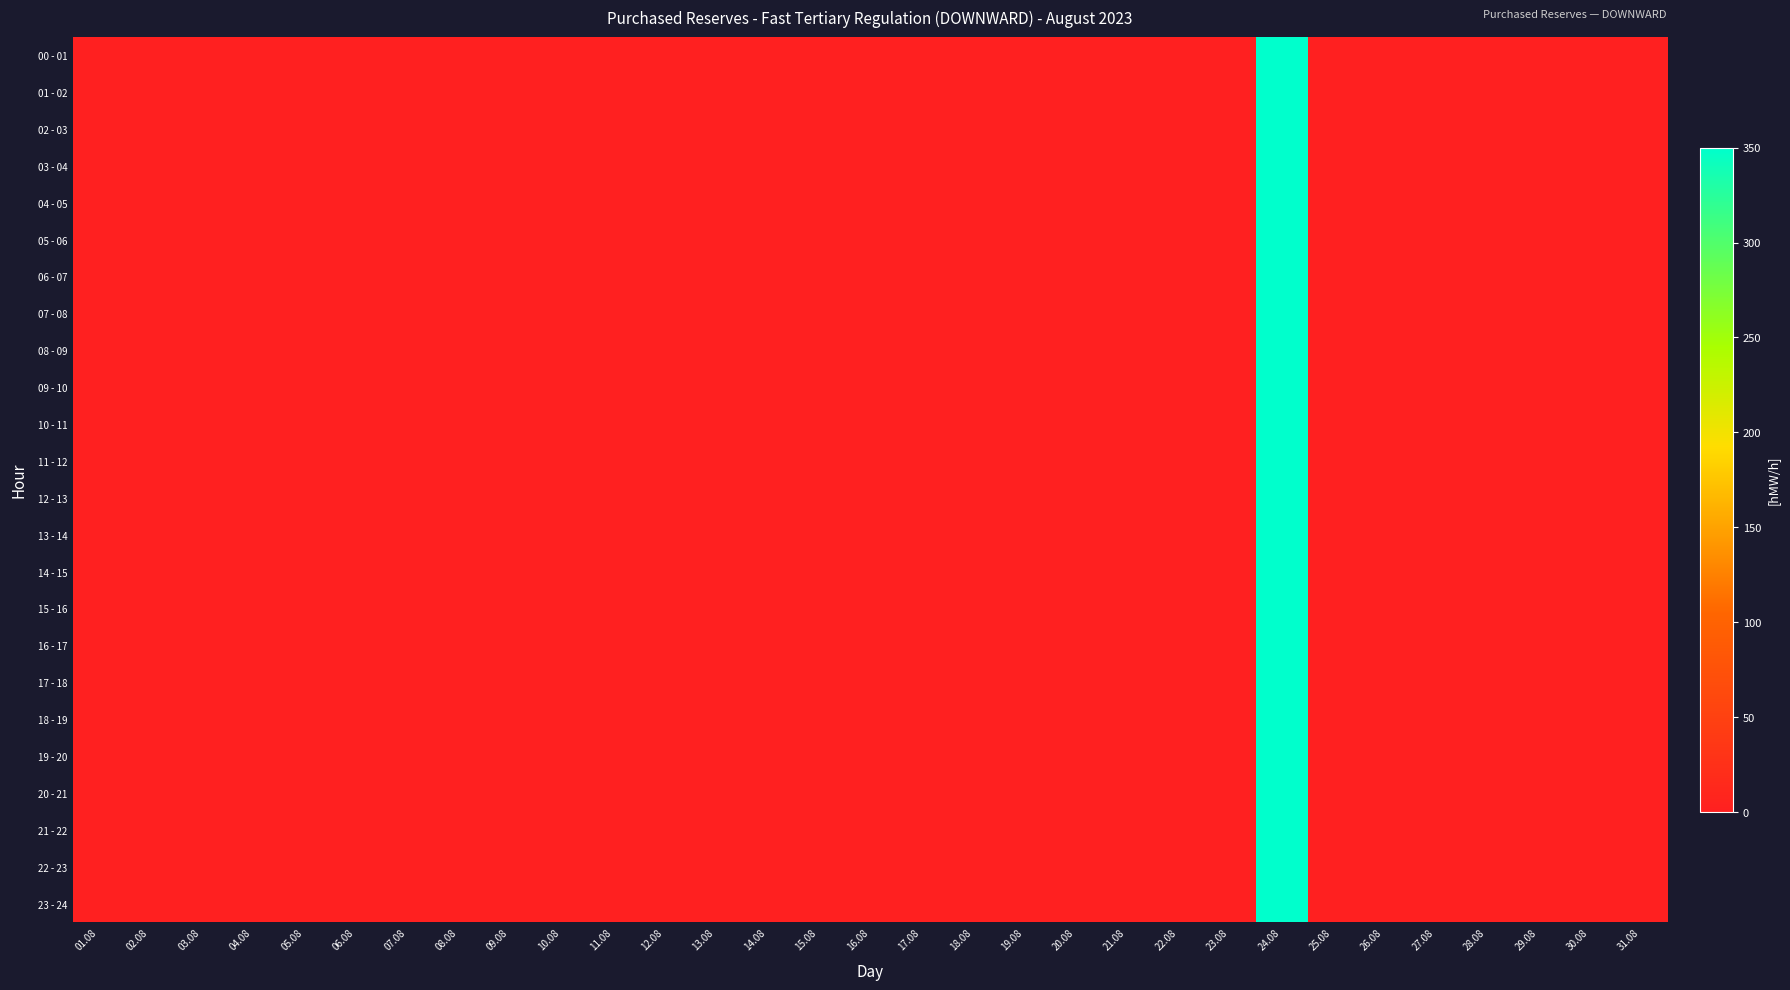

Reading left to right, transcribe all the data shown in this chart.

00 - 01: 01.08=0	02.08=0	03.08=0	04.08=0	05.08=0	06.08=0	07.08=0	08.08=0	09.08=0	10.08=0	11.08=0	12.08=0	13.08=0	14.08=0	15.08=0	16.08=0	17.08=0	18.08=0	19.08=0	20.08=0	21.08=0	22.08=0	23.08=0	24.08=350	25.08=0	26.08=0	27.08=0	28.08=0	29.08=0	30.08=0	31.08=0
01 - 02: 01.08=0	02.08=0	03.08=0	04.08=0	05.08=0	06.08=0	07.08=0	08.08=0	09.08=0	10.08=0	11.08=0	12.08=0	13.08=0	14.08=0	15.08=0	16.08=0	17.08=0	18.08=0	19.08=0	20.08=0	21.08=0	22.08=0	23.08=0	24.08=350	25.08=0	26.08=0	27.08=0	28.08=0	29.08=0	30.08=0	31.08=0
02 - 03: 01.08=0	02.08=0	03.08=0	04.08=0	05.08=0	06.08=0	07.08=0	08.08=0	09.08=0	10.08=0	11.08=0	12.08=0	13.08=0	14.08=0	15.08=0	16.08=0	17.08=0	18.08=0	19.08=0	20.08=0	21.08=0	22.08=0	23.08=0	24.08=350	25.08=0	26.08=0	27.08=0	28.08=0	29.08=0	30.08=0	31.08=0
03 - 04: 01.08=0	02.08=0	03.08=0	04.08=0	05.08=0	06.08=0	07.08=0	08.08=0	09.08=0	10.08=0	11.08=0	12.08=0	13.08=0	14.08=0	15.08=0	16.08=0	17.08=0	18.08=0	19.08=0	20.08=0	21.08=0	22.08=0	23.08=0	24.08=350	25.08=0	26.08=0	27.08=0	28.08=0	29.08=0	30.08=0	31.08=0
04 - 05: 01.08=0	02.08=0	03.08=0	04.08=0	05.08=0	06.08=0	07.08=0	08.08=0	09.08=0	10.08=0	11.08=0	12.08=0	13.08=0	14.08=0	15.08=0	16.08=0	17.08=0	18.08=0	19.08=0	20.08=0	21.08=0	22.08=0	23.08=0	24.08=350	25.08=0	26.08=0	27.08=0	28.08=0	29.08=0	30.08=0	31.08=0
05 - 06: 01.08=0	02.08=0	03.08=0	04.08=0	05.08=0	06.08=0	07.08=0	08.08=0	09.08=0	10.08=0	11.08=0	12.08=0	13.08=0	14.08=0	15.08=0	16.08=0	17.08=0	18.08=0	19.08=0	20.08=0	21.08=0	22.08=0	23.08=0	24.08=350	25.08=0	26.08=0	27.08=0	28.08=0	29.08=0	30.08=0	31.08=0
06 - 07: 01.08=0	02.08=0	03.08=0	04.08=0	05.08=0	06.08=0	07.08=0	08.08=0	09.08=0	10.08=0	11.08=0	12.08=0	13.08=0	14.08=0	15.08=0	16.08=0	17.08=0	18.08=0	19.08=0	20.08=0	21.08=0	22.08=0	23.08=0	24.08=350	25.08=0	26.08=0	27.08=0	28.08=0	29.08=0	30.08=0	31.08=0
07 - 08: 01.08=0	02.08=0	03.08=0	04.08=0	05.08=0	06.08=0	07.08=0	08.08=0	09.08=0	10.08=0	11.08=0	12.08=0	13.08=0	14.08=0	15.08=0	16.08=0	17.08=0	18.08=0	19.08=0	20.08=0	21.08=0	22.08=0	23.08=0	24.08=350	25.08=0	26.08=0	27.08=0	28.08=0	29.08=0	30.08=0	31.08=0
08 - 09: 01.08=0	02.08=0	03.08=0	04.08=0	05.08=0	06.08=0	07.08=0	08.08=0	09.08=0	10.08=0	11.08=0	12.08=0	13.08=0	14.08=0	15.08=0	16.08=0	17.08=0	18.08=0	19.08=0	20.08=0	21.08=0	22.08=0	23.08=0	24.08=350	25.08=0	26.08=0	27.08=0	28.08=0	29.08=0	30.08=0	31.08=0
09 - 10: 01.08=0	02.08=0	03.08=0	04.08=0	05.08=0	06.08=0	07.08=0	08.08=0	09.08=0	10.08=0	11.08=0	12.08=0	13.08=0	14.08=0	15.08=0	16.08=0	17.08=0	18.08=0	19.08=0	20.08=0	21.08=0	22.08=0	23.08=0	24.08=350	25.08=0	26.08=0	27.08=0	28.08=0	29.08=0	30.08=0	31.08=0
10 - 11: 01.08=0	02.08=0	03.08=0	04.08=0	05.08=0	06.08=0	07.08=0	08.08=0	09.08=0	10.08=0	11.08=0	12.08=0	13.08=0	14.08=0	15.08=0	16.08=0	17.08=0	18.08=0	19.08=0	20.08=0	21.08=0	22.08=0	23.08=0	24.08=350	25.08=0	26.08=0	27.08=0	28.08=0	29.08=0	30.08=0	31.08=0
11 - 12: 01.08=0	02.08=0	03.08=0	04.08=0	05.08=0	06.08=0	07.08=0	08.08=0	09.08=0	10.08=0	11.08=0	12.08=0	13.08=0	14.08=0	15.08=0	16.08=0	17.08=0	18.08=0	19.08=0	20.08=0	21.08=0	22.08=0	23.08=0	24.08=350	25.08=0	26.08=0	27.08=0	28.08=0	29.08=0	30.08=0	31.08=0
12 - 13: 01.08=0	02.08=0	03.08=0	04.08=0	05.08=0	06.08=0	07.08=0	08.08=0	09.08=0	10.08=0	11.08=0	12.08=0	13.08=0	14.08=0	15.08=0	16.08=0	17.08=0	18.08=0	19.08=0	20.08=0	21.08=0	22.08=0	23.08=0	24.08=350	25.08=0	26.08=0	27.08=0	28.08=0	29.08=0	30.08=0	31.08=0
13 - 14: 01.08=0	02.08=0	03.08=0	04.08=0	05.08=0	06.08=0	07.08=0	08.08=0	09.08=0	10.08=0	11.08=0	12.08=0	13.08=0	14.08=0	15.08=0	16.08=0	17.08=0	18.08=0	19.08=0	20.08=0	21.08=0	22.08=0	23.08=0	24.08=350	25.08=0	26.08=0	27.08=0	28.08=0	29.08=0	30.08=0	31.08=0
14 - 15: 01.08=0	02.08=0	03.08=0	04.08=0	05.08=0	06.08=0	07.08=0	08.08=0	09.08=0	10.08=0	11.08=0	12.08=0	13.08=0	14.08=0	15.08=0	16.08=0	17.08=0	18.08=0	19.08=0	20.08=0	21.08=0	22.08=0	23.08=0	24.08=350	25.08=0	26.08=0	27.08=0	28.08=0	29.08=0	30.08=0	31.08=0
15 - 16: 01.08=0	02.08=0	03.08=0	04.08=0	05.08=0	06.08=0	07.08=0	08.08=0	09.08=0	10.08=0	11.08=0	12.08=0	13.08=0	14.08=0	15.08=0	16.08=0	17.08=0	18.08=0	19.08=0	20.08=0	21.08=0	22.08=0	23.08=0	24.08=350	25.08=0	26.08=0	27.08=0	28.08=0	29.08=0	30.08=0	31.08=0
16 - 17: 01.08=0	02.08=0	03.08=0	04.08=0	05.08=0	06.08=0	07.08=0	08.08=0	09.08=0	10.08=0	11.08=0	12.08=0	13.08=0	14.08=0	15.08=0	16.08=0	17.08=0	18.08=0	19.08=0	20.08=0	21.08=0	22.08=0	23.08=0	24.08=350	25.08=0	26.08=0	27.08=0	28.08=0	29.08=0	30.08=0	31.08=0
17 - 18: 01.08=0	02.08=0	03.08=0	04.08=0	05.08=0	06.08=0	07.08=0	08.08=0	09.08=0	10.08=0	11.08=0	12.08=0	13.08=0	14.08=0	15.08=0	16.08=0	17.08=0	18.08=0	19.08=0	20.08=0	21.08=0	22.08=0	23.08=0	24.08=350	25.08=0	26.08=0	27.08=0	28.08=0	29.08=0	30.08=0	31.08=0
18 - 19: 01.08=0	02.08=0	03.08=0	04.08=0	05.08=0	06.08=0	07.08=0	08.08=0	09.08=0	10.08=0	11.08=0	12.08=0	13.08=0	14.08=0	15.08=0	16.08=0	17.08=0	18.08=0	19.08=0	20.08=0	21.08=0	22.08=0	23.08=0	24.08=350	25.08=0	26.08=0	27.08=0	28.08=0	29.08=0	30.08=0	31.08=0
19 - 20: 01.08=0	02.08=0	03.08=0	04.08=0	05.08=0	06.08=0	07.08=0	08.08=0	09.08=0	10.08=0	11.08=0	12.08=0	13.08=0	14.08=0	15.08=0	16.08=0	17.08=0	18.08=0	19.08=0	20.08=0	21.08=0	22.08=0	23.08=0	24.08=350	25.08=0	26.08=0	27.08=0	28.08=0	29.08=0	30.08=0	31.08=0
20 - 21: 01.08=0	02.08=0	03.08=0	04.08=0	05.08=0	06.08=0	07.08=0	08.08=0	09.08=0	10.08=0	11.08=0	12.08=0	13.08=0	14.08=0	15.08=0	16.08=0	17.08=0	18.08=0	19.08=0	20.08=0	21.08=0	22.08=0	23.08=0	24.08=350	25.08=0	26.08=0	27.08=0	28.08=0	29.08=0	30.08=0	31.08=0
21 - 22: 01.08=0	02.08=0	03.08=0	04.08=0	05.08=0	06.08=0	07.08=0	08.08=0	09.08=0	10.08=0	11.08=0	12.08=0	13.08=0	14.08=0	15.08=0	16.08=0	17.08=0	18.08=0	19.08=0	20.08=0	21.08=0	22.08=0	23.08=0	24.08=350	25.08=0	26.08=0	27.08=0	28.08=0	29.08=0	30.08=0	31.08=0
22 - 23: 01.08=0	02.08=0	03.08=0	04.08=0	05.08=0	06.08=0	07.08=0	08.08=0	09.08=0	10.08=0	11.08=0	12.08=0	13.08=0	14.08=0	15.08=0	16.08=0	17.08=0	18.08=0	19.08=0	20.08=0	21.08=0	22.08=0	23.08=0	24.08=350	25.08=0	26.08=0	27.08=0	28.08=0	29.08=0	30.08=0	31.08=0
23 - 24: 01.08=0	02.08=0	03.08=0	04.08=0	05.08=0	06.08=0	07.08=0	08.08=0	09.08=0	10.08=0	11.08=0	12.08=0	13.08=0	14.08=0	15.08=0	16.08=0	17.08=0	18.08=0	19.08=0	20.08=0	21.08=0	22.08=0	23.08=0	24.08=350	25.08=0	26.08=0	27.08=0	28.08=0	29.08=0	30.08=0	31.08=0